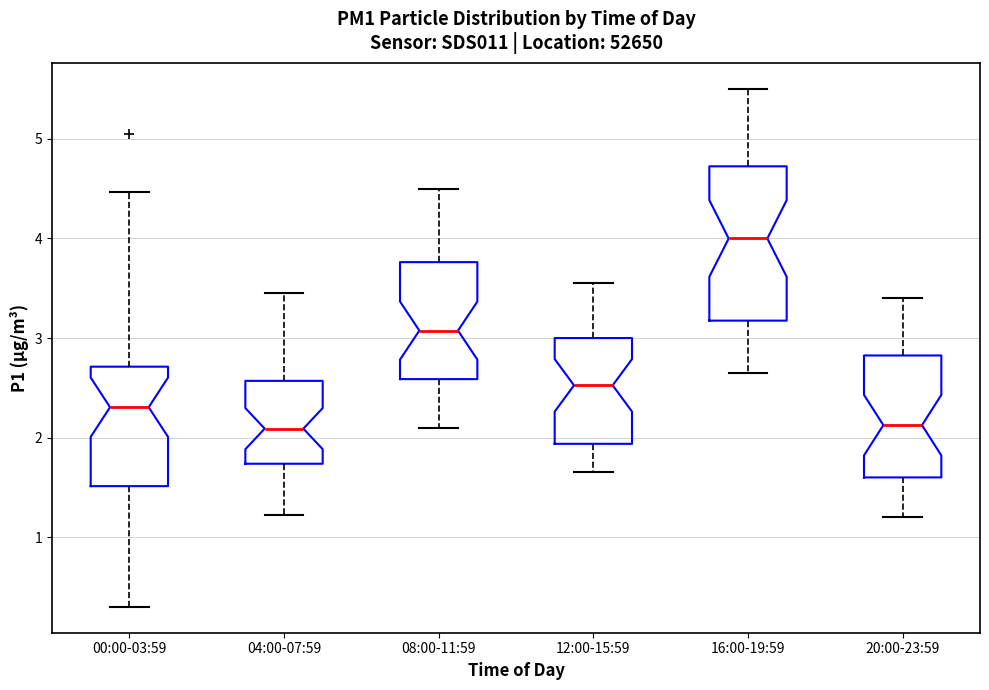

Reading left to right, read every box against the y-axis: the position of its median line, the range the box covers, and the ends of its whiskers. The values are not printed on the chart, so give them approximately, as read against the axis.

00:00-03:59: median 2.3, box 1.5 to 2.7, whiskers 0.3 to 4.5
04:00-07:59: median 2.1, box 1.7 to 2.6, whiskers 1.2 to 3.5
08:00-11:59: median 3.1, box 2.6 to 3.8, whiskers 2.1 to 4.5
12:00-15:59: median 2.5, box 1.9 to 3.0, whiskers 1.7 to 3.6
16:00-19:59: median 4.0, box 3.2 to 4.7, whiskers 2.7 to 5.5
20:00-23:59: median 2.1, box 1.6 to 2.8, whiskers 1.2 to 3.4